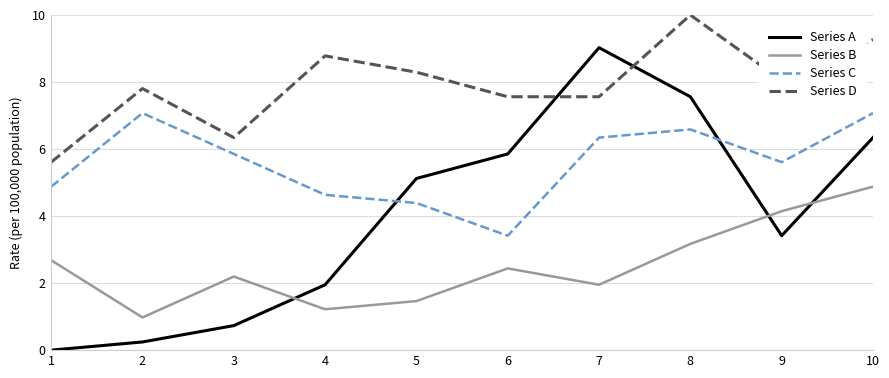

Is it true that Series C equals 6.3 at 7?

True